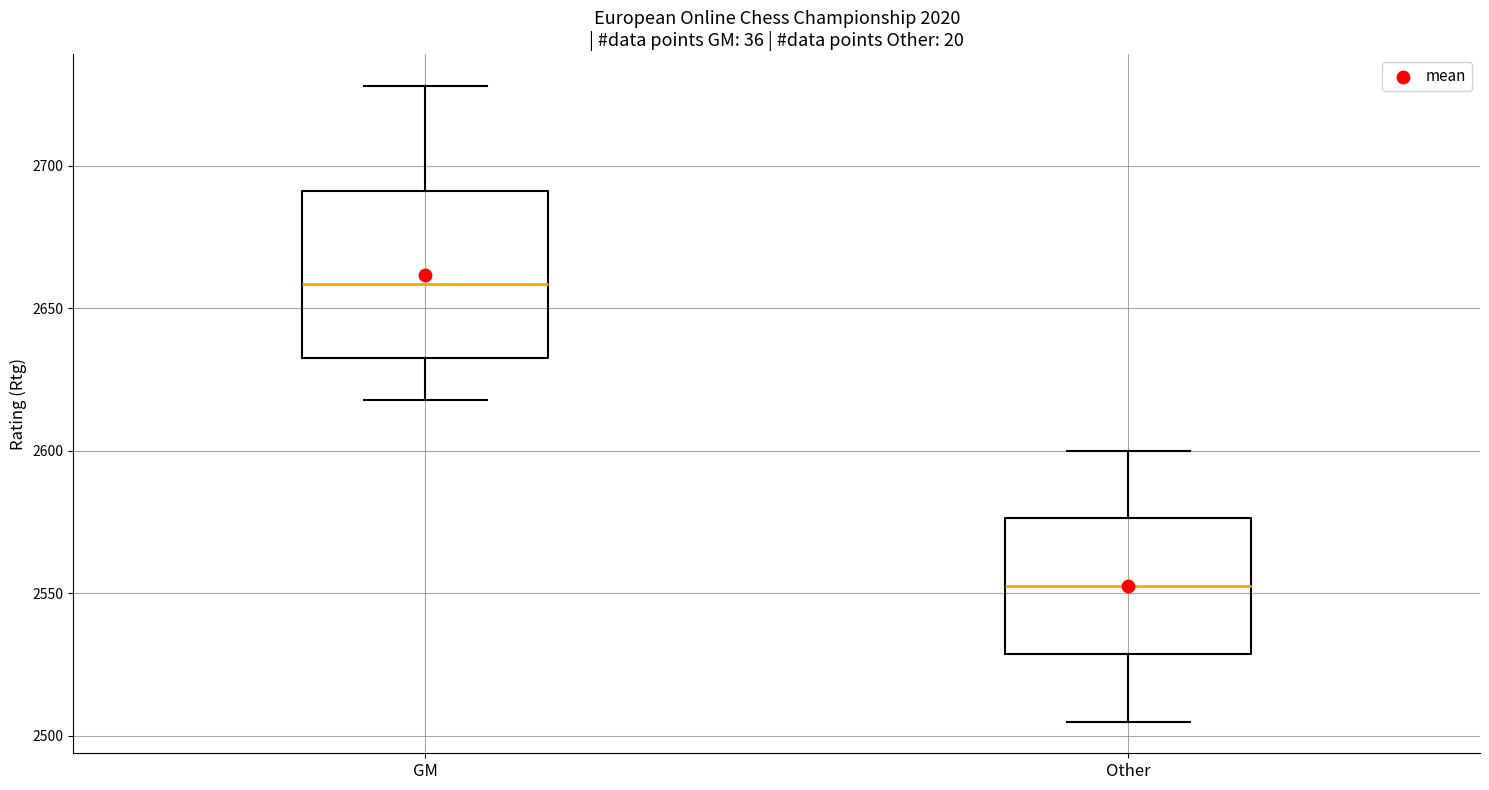

Where does the median line of the box for GM sit on the y-axis? The values are not printed on the chart, so give them approximately, as read against the axis.

2660